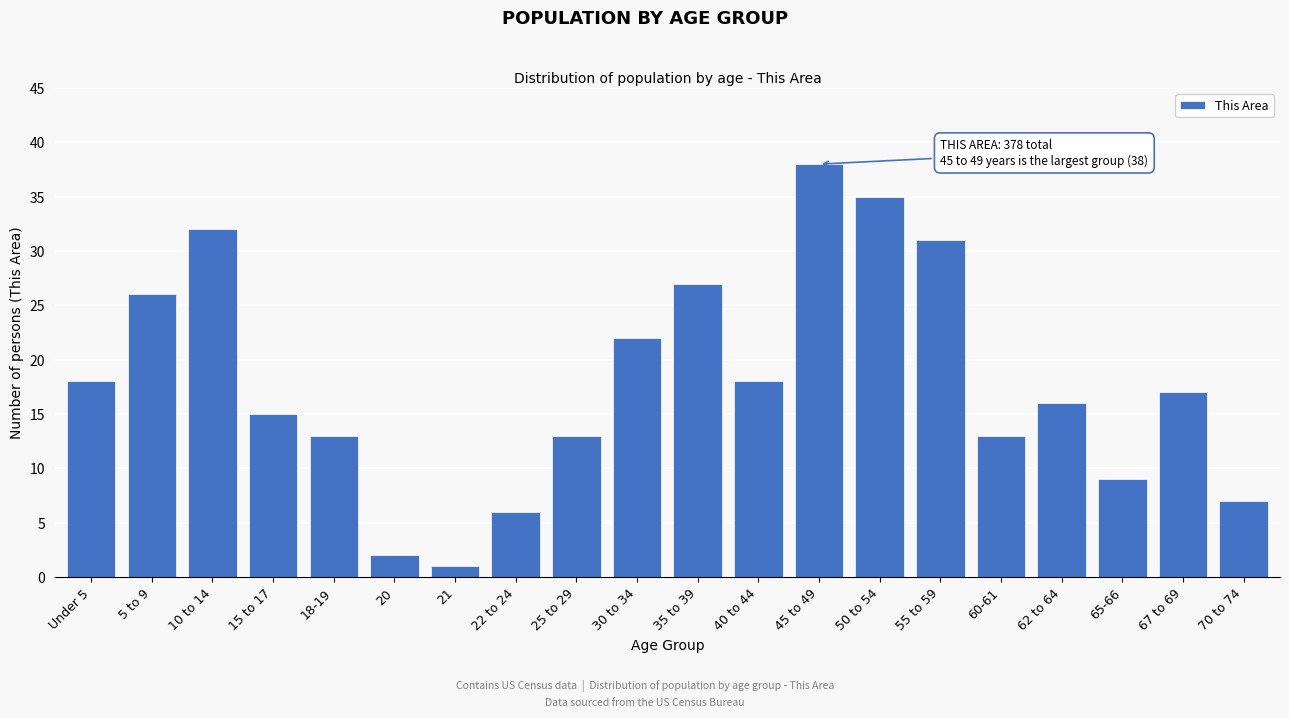

Reading left to right, transcribe all the data shown in this chart.

18	26	32	15	13	2	1	6	13	22	27	18	38	35	31	13	16	9	17	7